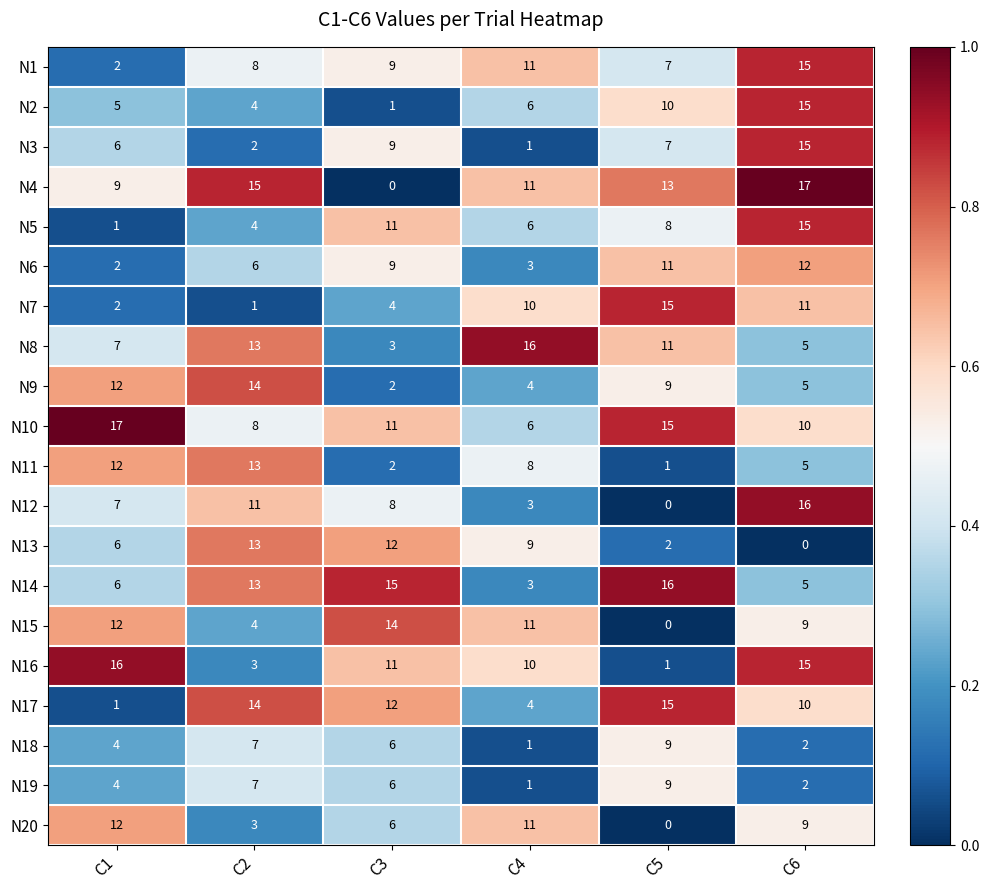

True or false: N2 has a value of 15 at C6.

True